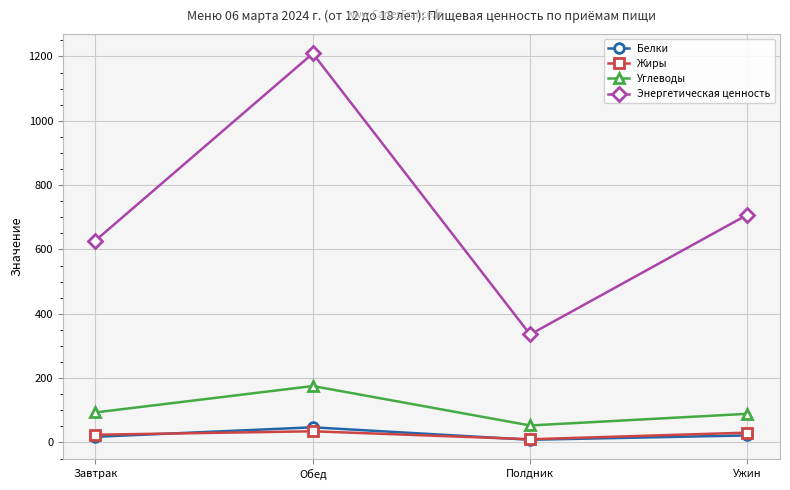

Which series has the widest spread of values?

Энергетическая ценность